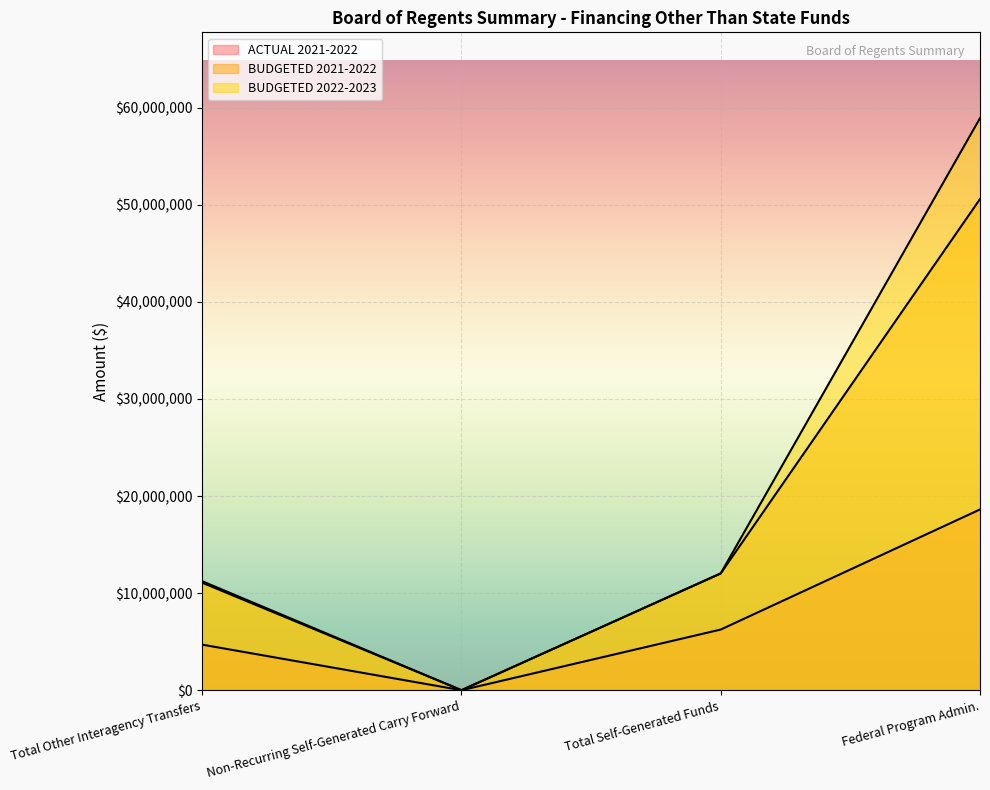

What is the difference between the ACTUAL 2021-2022 values at Total Other Interagency Transfers and Non-Recurring Self-Generated Carry Forward?

4692466.7